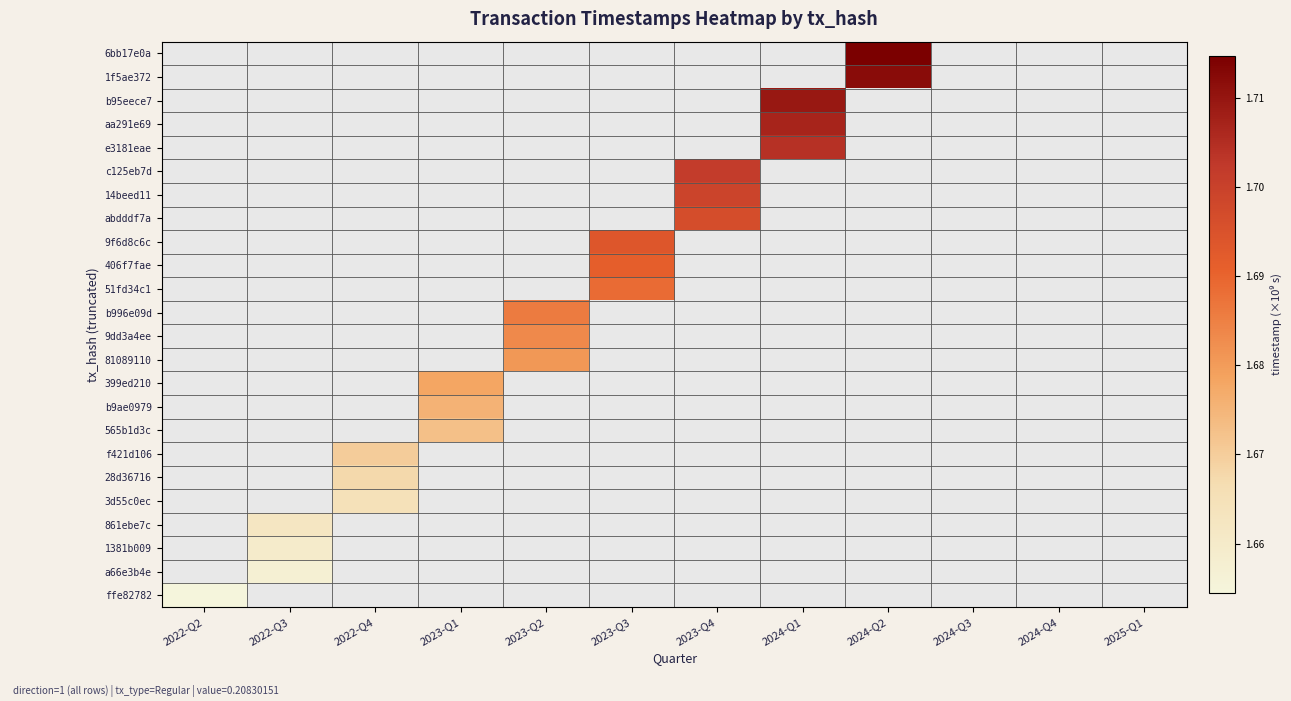

How many distinct data groups are displayed?

24